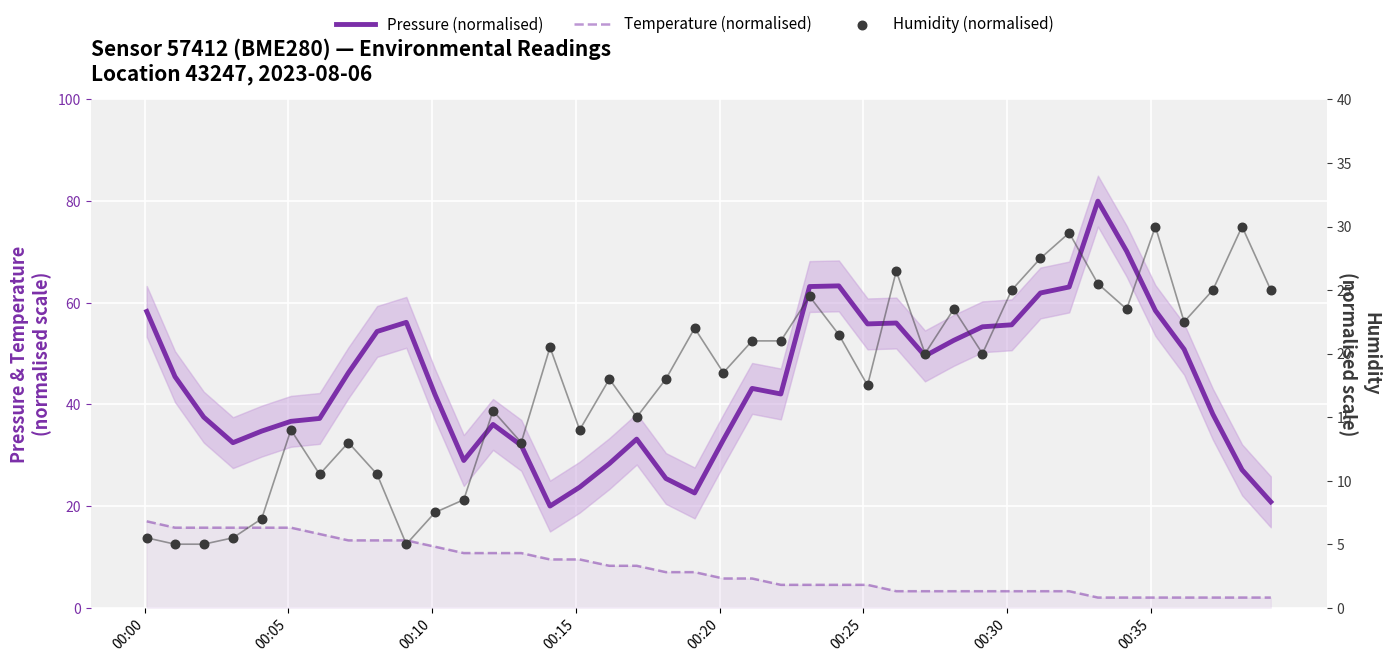

Which series has the largest total across all categories?

Pressure (normalised)